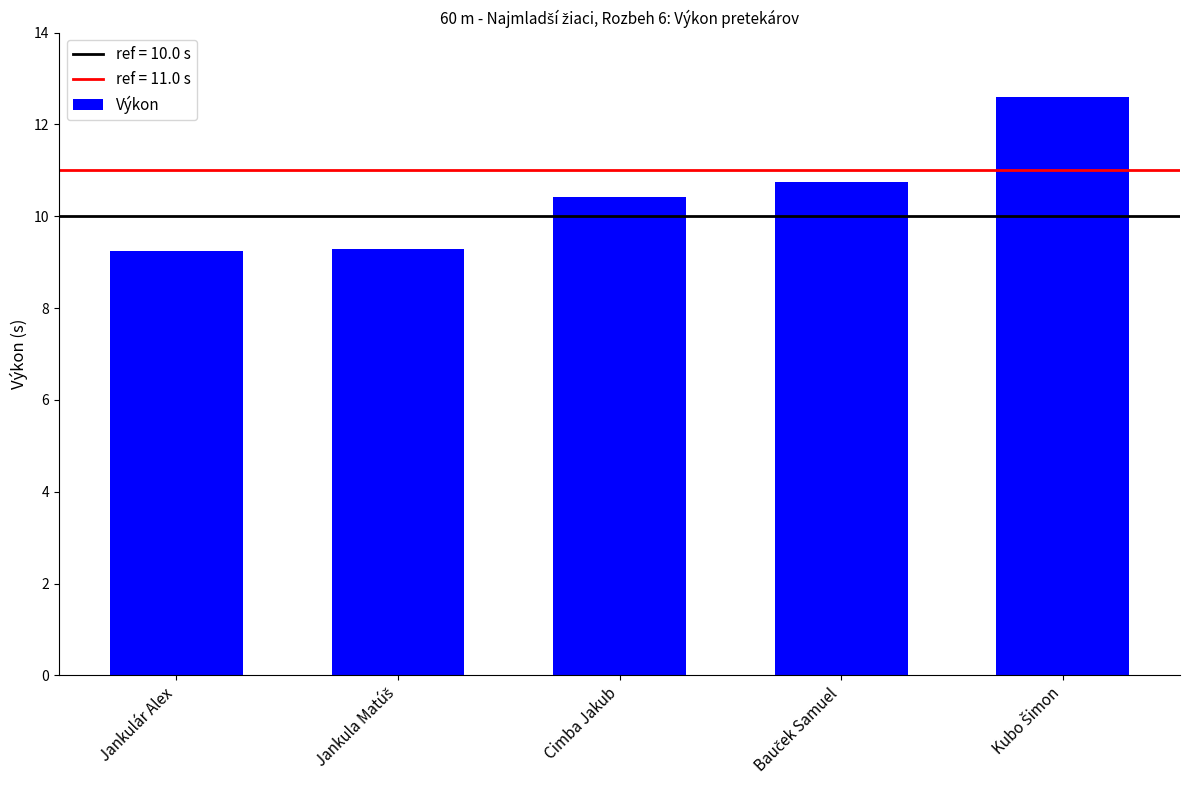

The value at Jankulár Alex is 9.2. True or false?

True